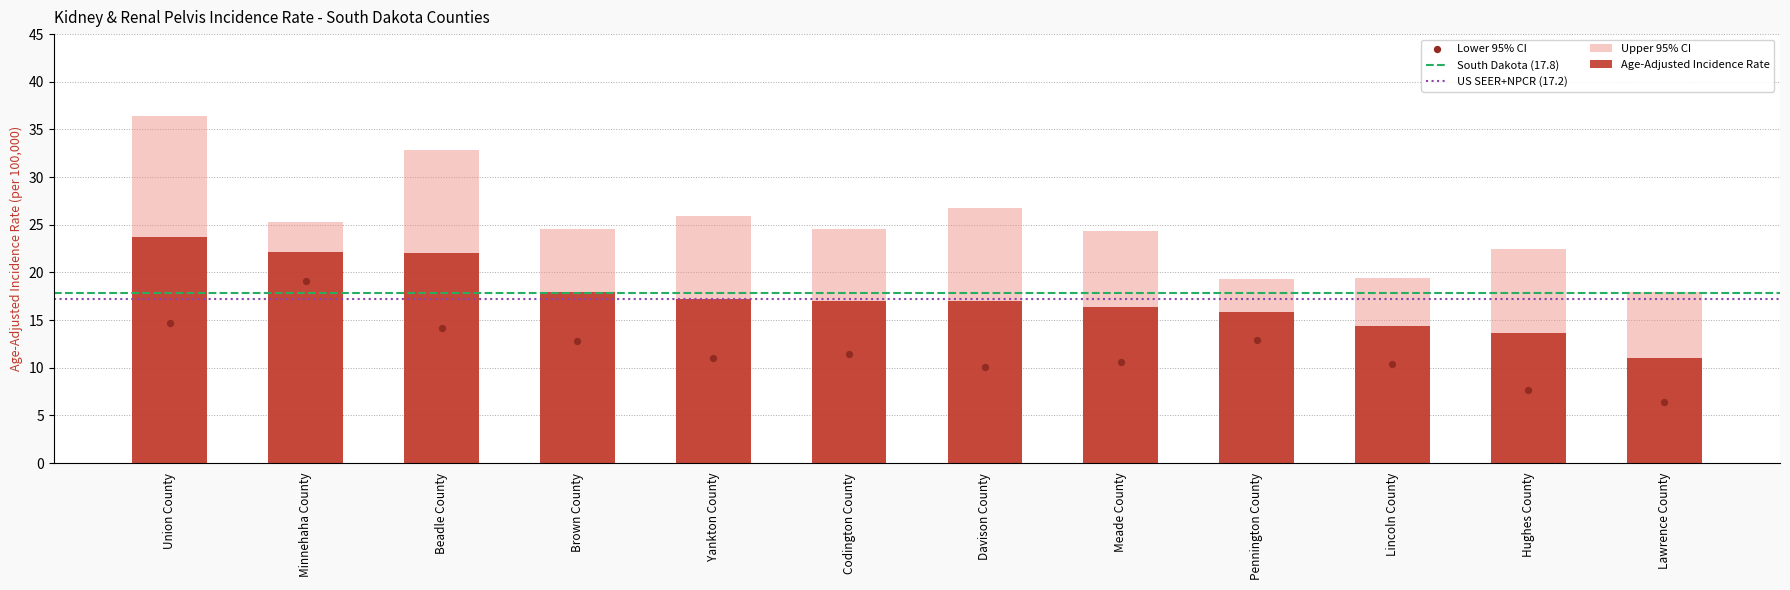

Is the value of Lower 95% CI at Brown County greater than the value of Upper 95% CI at Brown County?

No